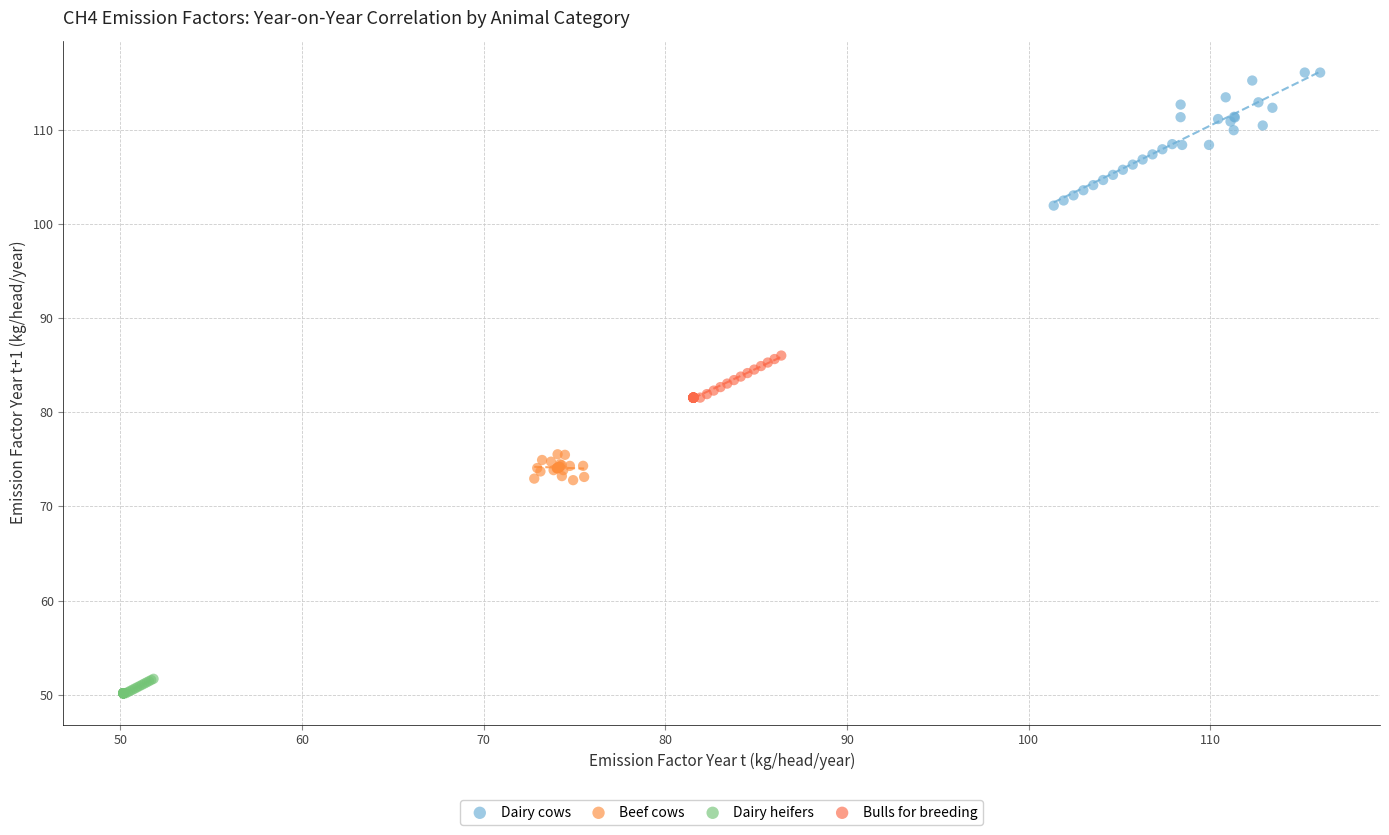

Which series reaches the maximum Y coordinate?

Dairy cows